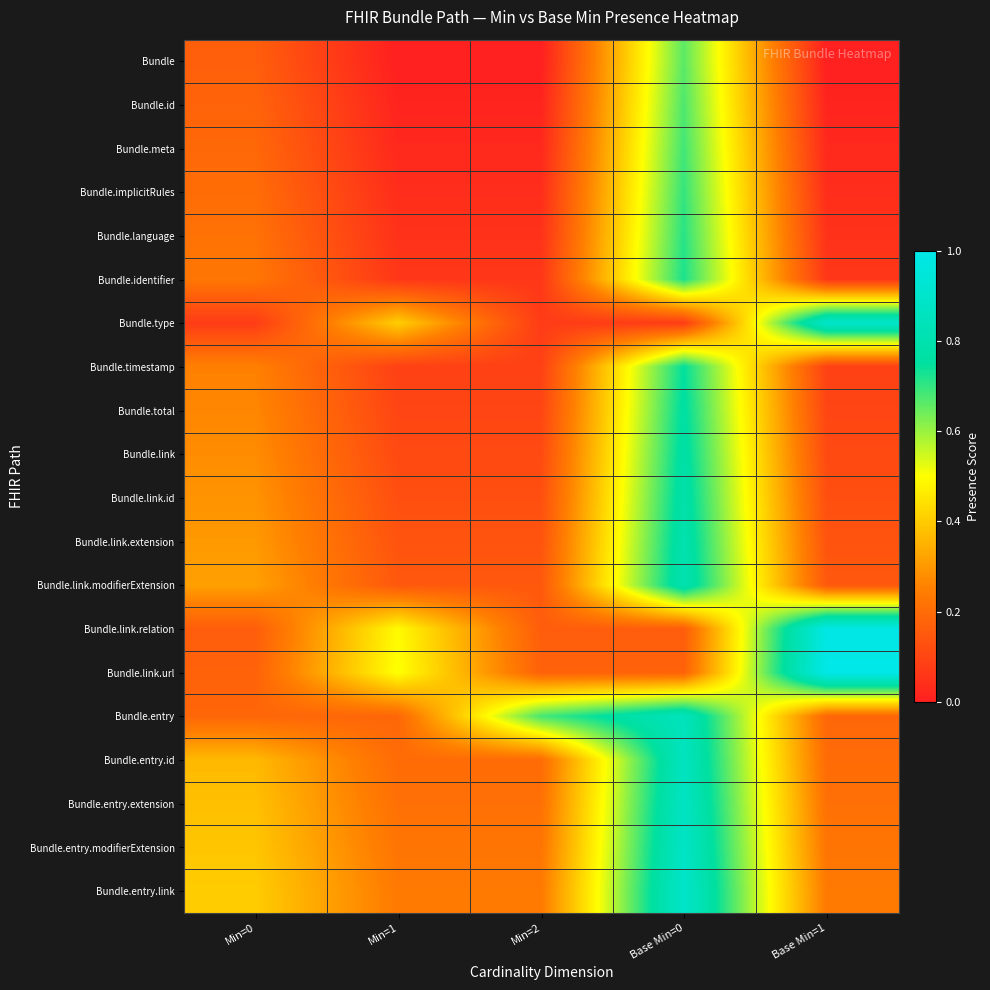

What is the spread (max minus min) of values at Min=2?

0.7